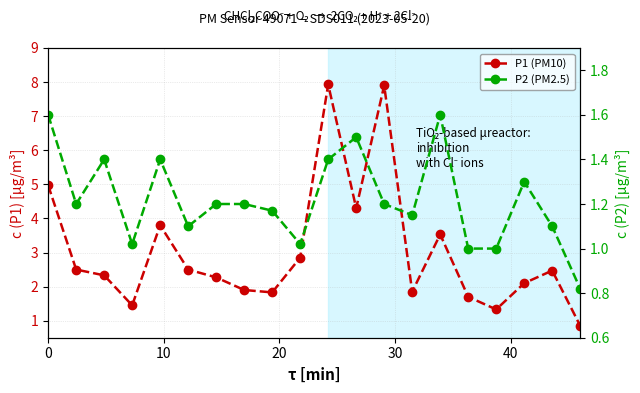

How many data points in P2 (PM2.5) are above 1?

17